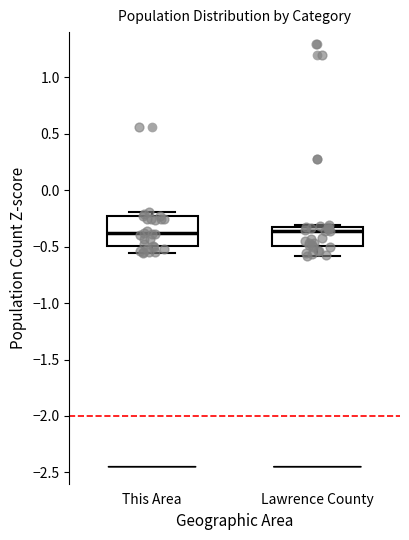

Reading left to right, read every box against the y-axis: the position of its median line, the range the box covers, and the ends of its whiskers. The values are not printed on the chart, so give them approximately, as read against the axis.

This Area: median -0.40, box -0.50 to -0.25, whiskers -0.55 to -0.20
Lawrence County: median -0.35, box -0.50 to -0.30, whiskers -0.60 to -0.30 (just above the box's upper edge)